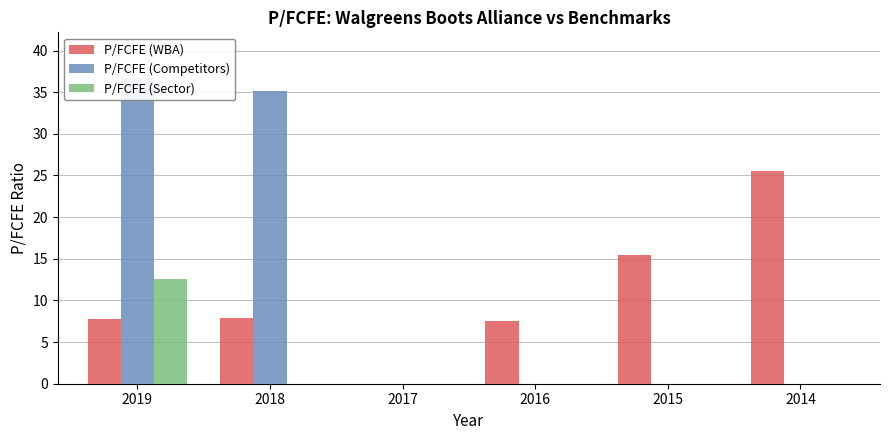

What is the value of the P/FCFE (WBA) bar at the 2nd from the left?

7.9